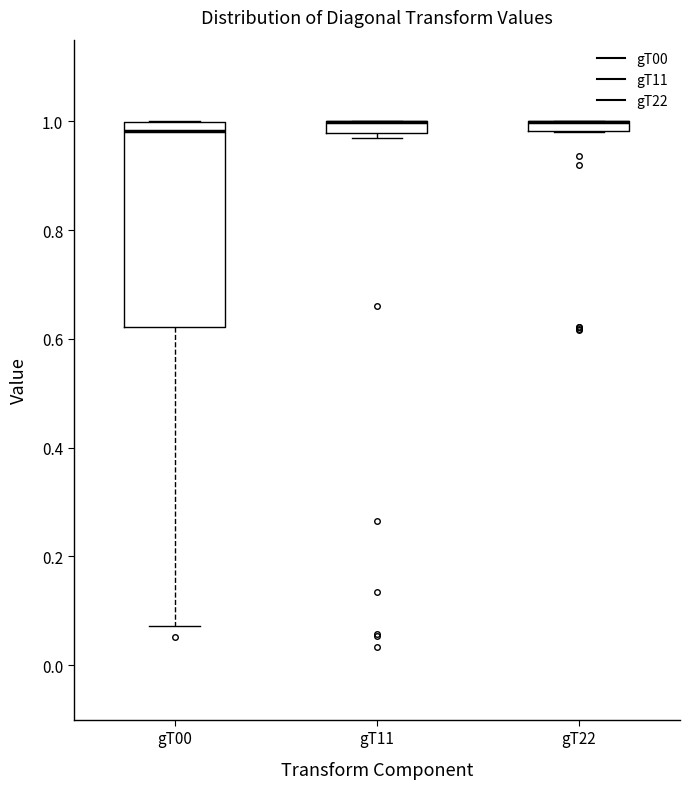

Comparing the boxes themselves (not the whiskers), which one is the tallest?

gT00